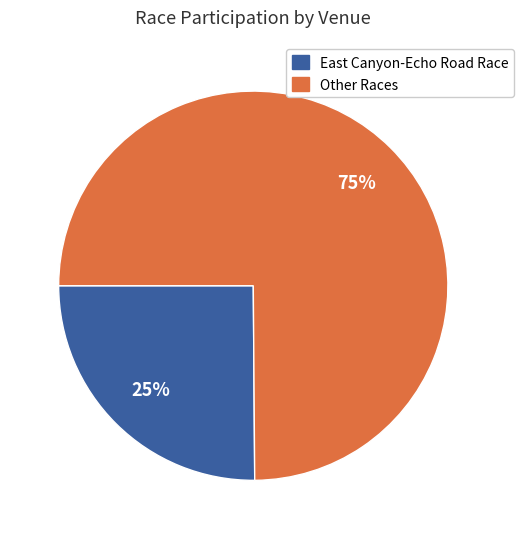

Is there any slice that represents more than half of the pie?

Yes